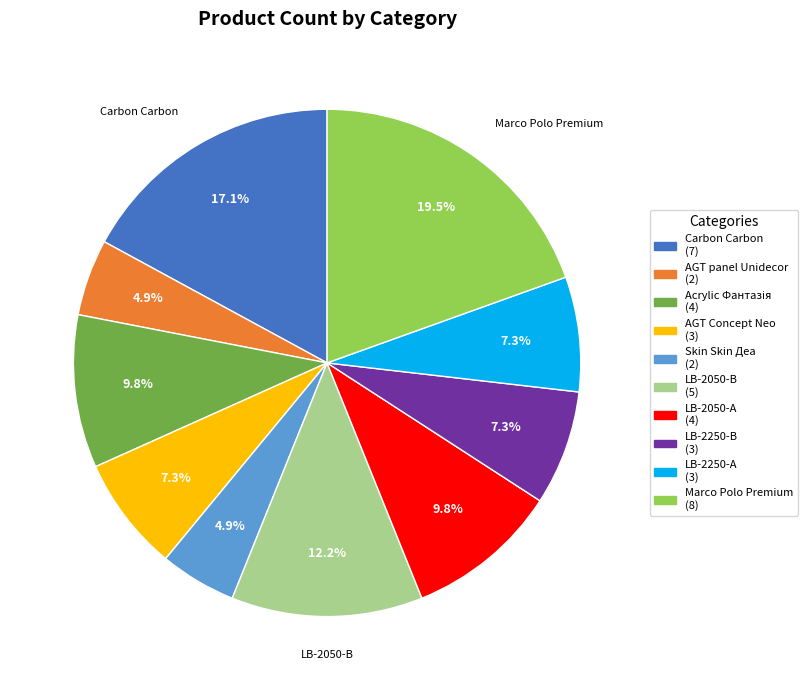

Does any single category account for the majority?

No